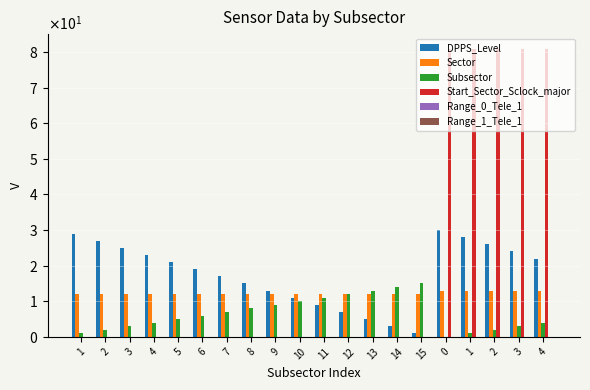

Reading left to right, transcribe all the data shown in this chart.

DPPS_Level: 29	27	25	23	21	19	17	15	13	11	9	7	5	3	1	30	28	26	24	22
Sector: 12	12	12	12	12	12	12	12	12	12	12	12	12	12	12	13	13	13	13	13
Subsector: 1	2	3	4	5	6	7	8	9	10	11	12	13	14	15	0	1	2	3	4
Start_Sector_Sclock_major: 0	0	0	0	0	0	0	0	0	0	0	0	0	0	0	81	81	81	81	81
Range_0_Tele_1: 0	0	0	0	0	0	0	0	0	0	0	0	0	0	0	0	0	0	0	0
Range_1_Tele_1: 0	0	0	0	0	0	0	0	0	0	0	0	0	0	0	0	0	0	0	0